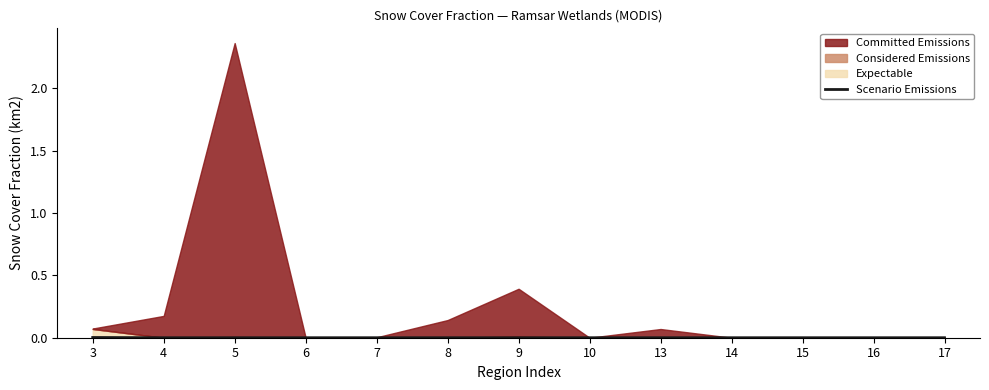

True or false: the data shows -0.0 at 17.

False